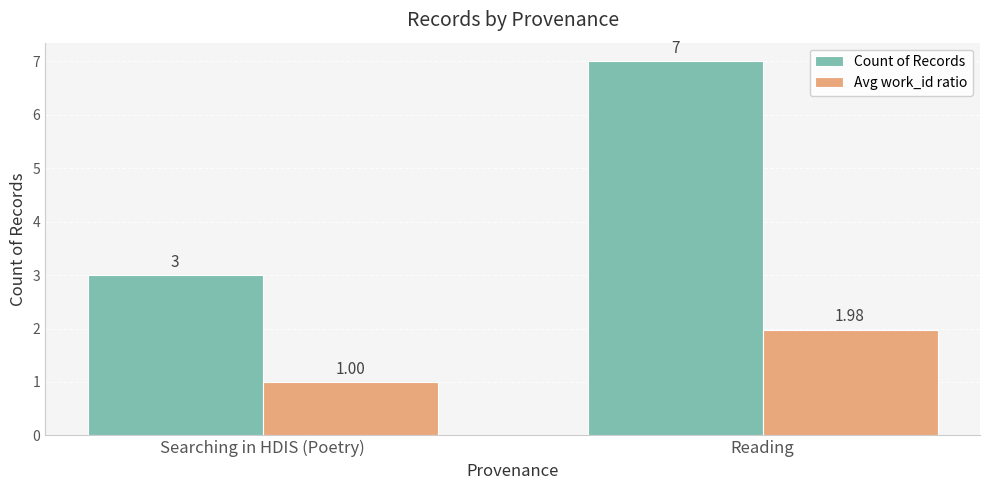

Is the value of Avg work_id ratio at Searching in HDIS (Poetry) greater than the value of Count of Records at Searching in HDIS (Poetry)?

No